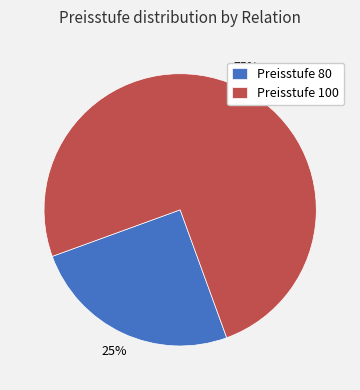

Is it true that Preisstufe 100 is 62% of the pie?

False